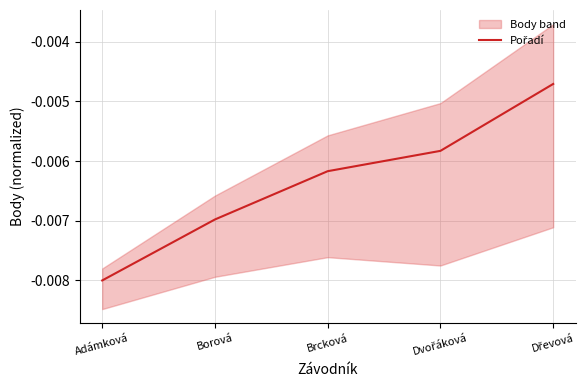

What position from the right is Borová?

4